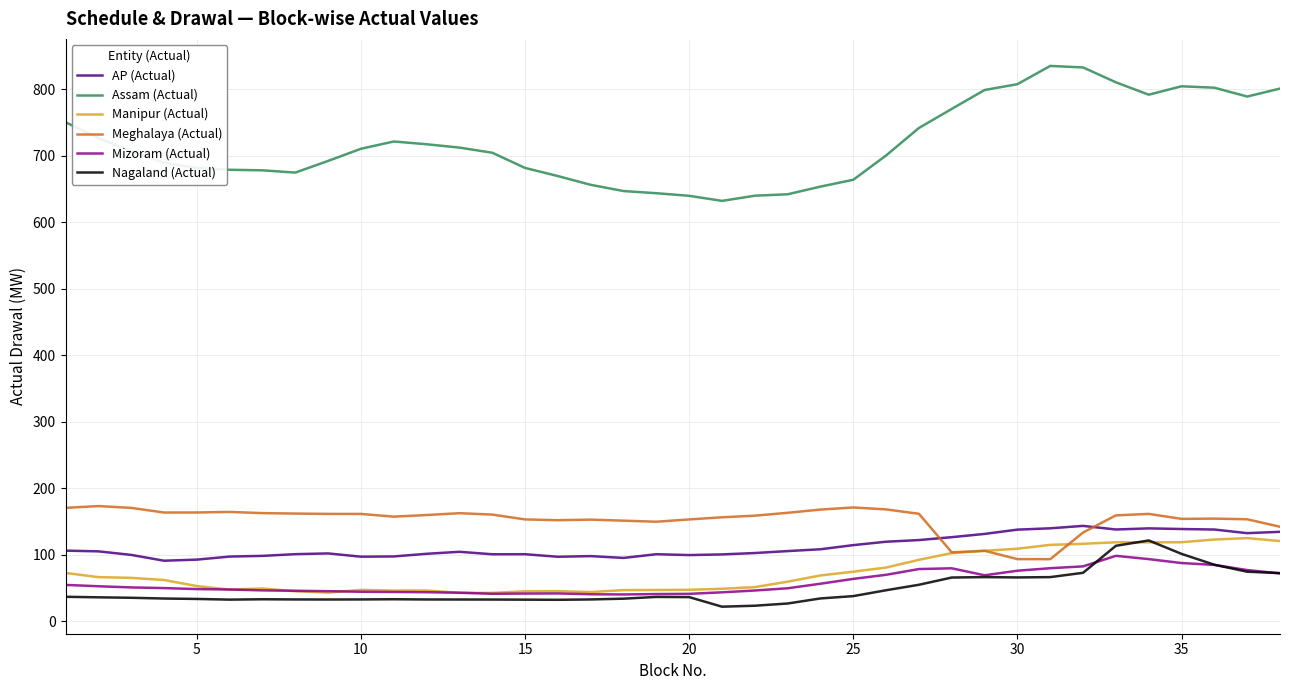

What is the minimum value shown in the chart?

21.7